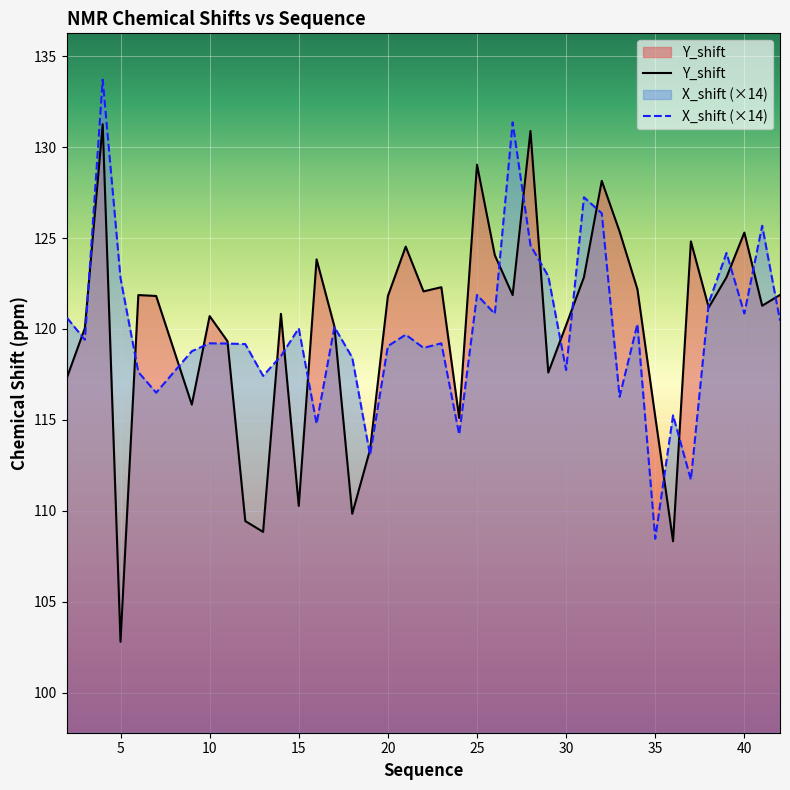

Which series has the widest spread of values?

Y_shift